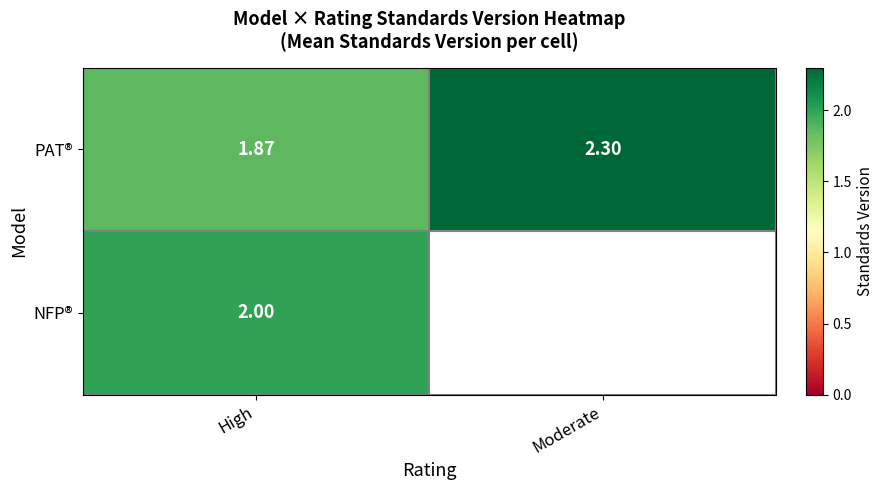

True or false: PAT® has a value of 2.7 at High.

False